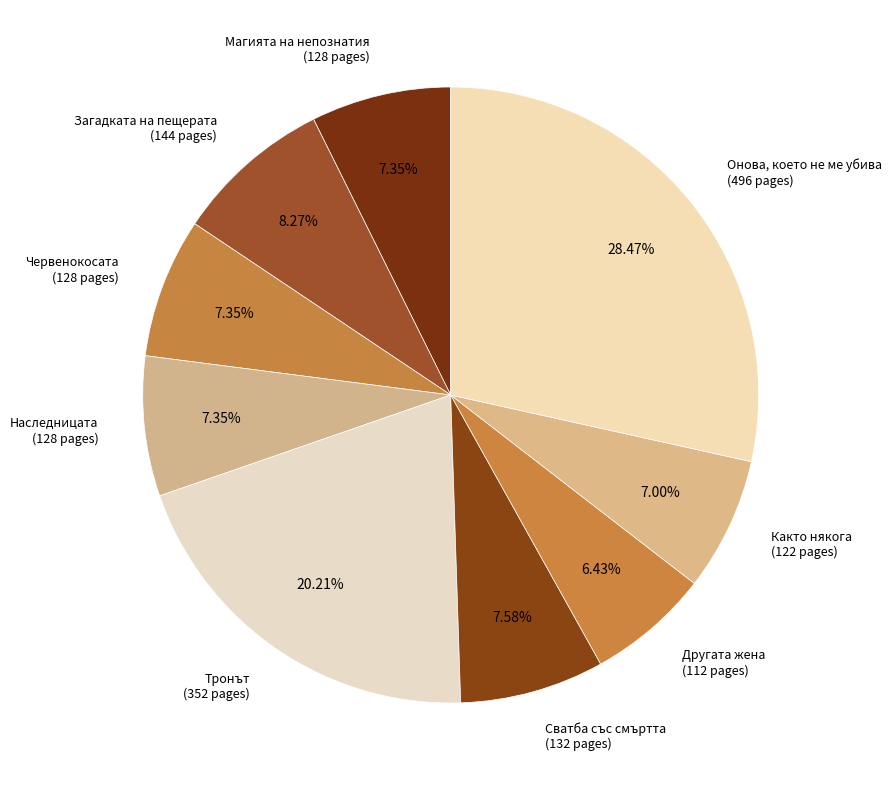

What is the largest slice in the pie chart?

Онова, което не ме убива (496 pages)